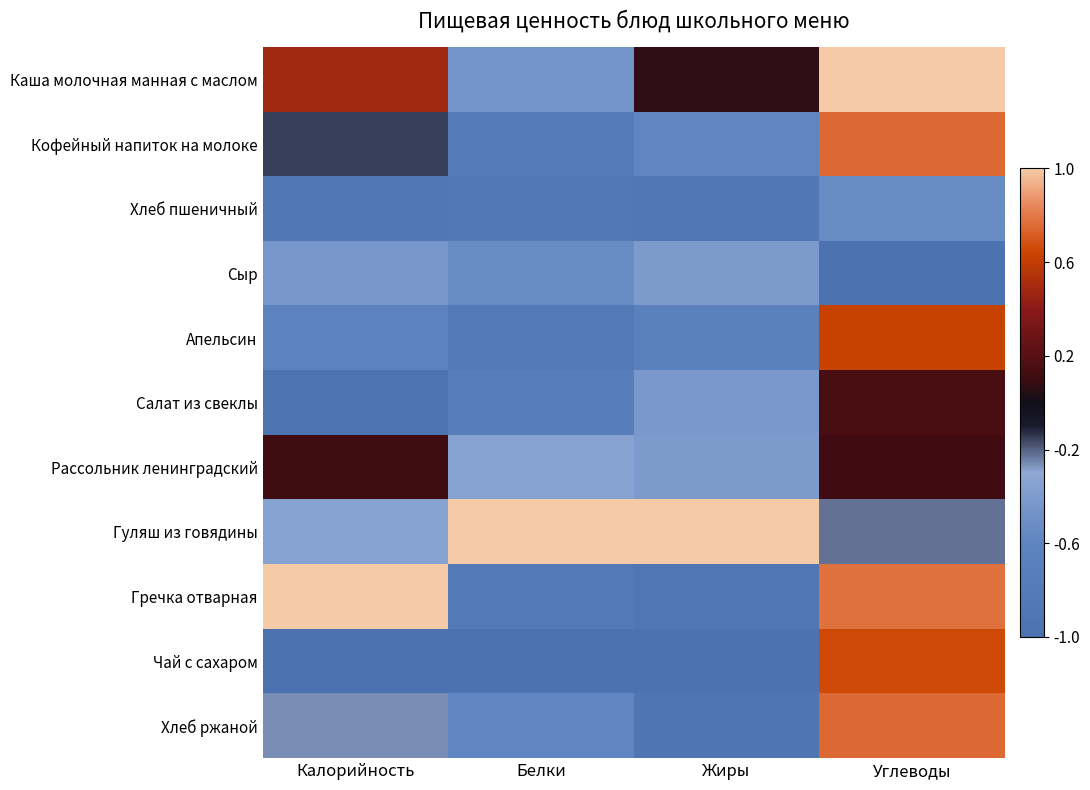

What is the greatest value displayed?

1.0